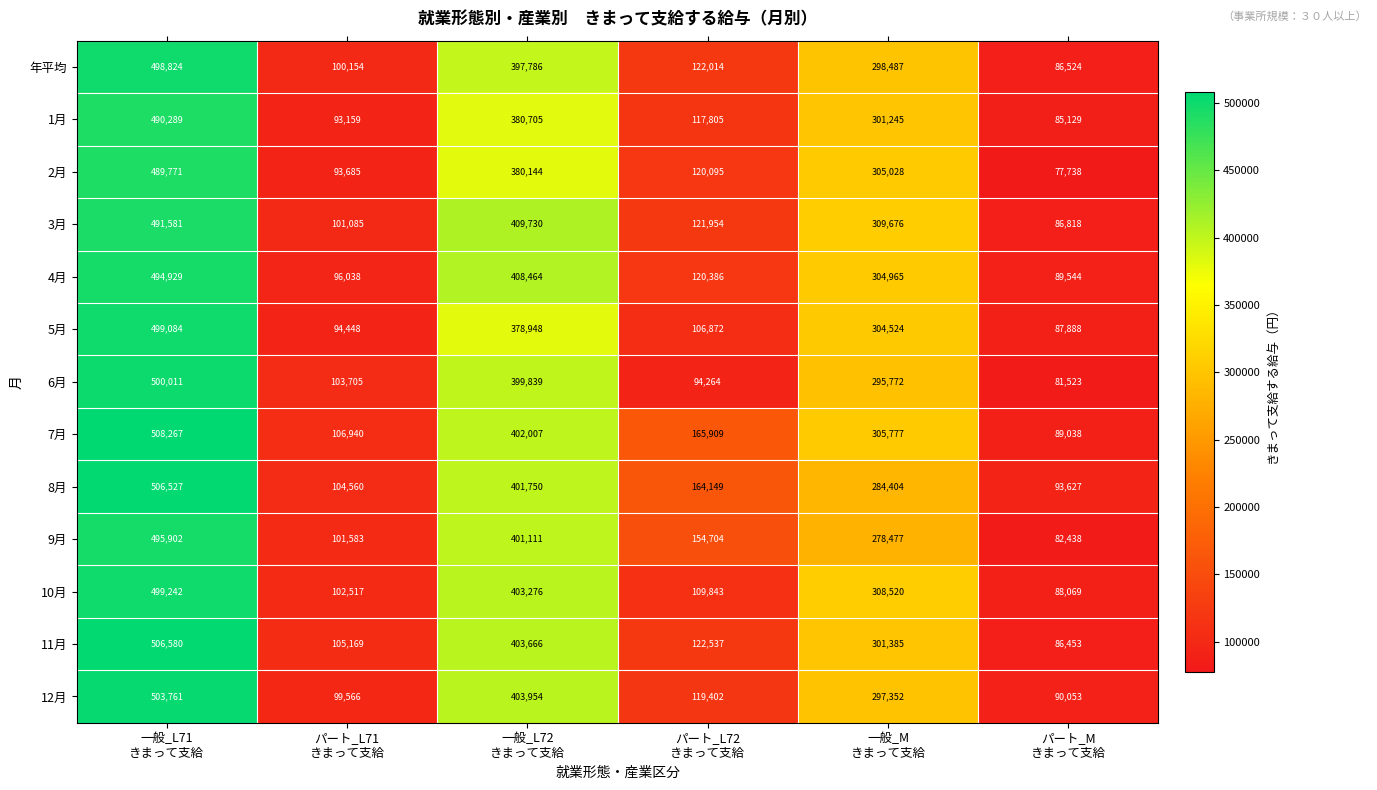

Which series changed the most between 一般_L71
きまって支給 and パート_L72
きまって支給?

6月